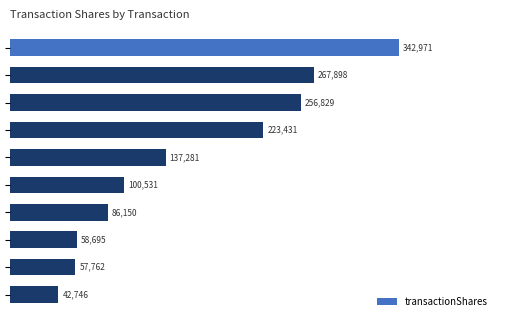

What is the minimum value shown in the chart?

42746